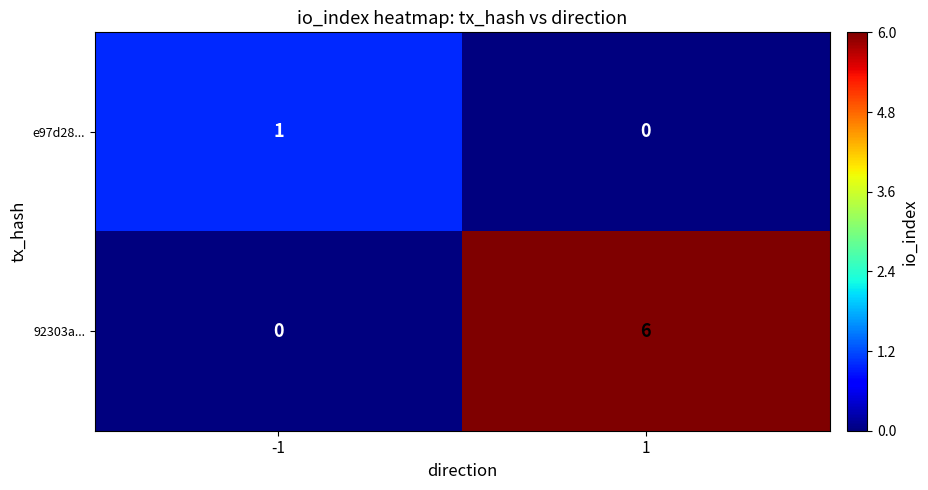

Is the value of e97d28... at 1 greater than the value of 92303a... at 1?

No